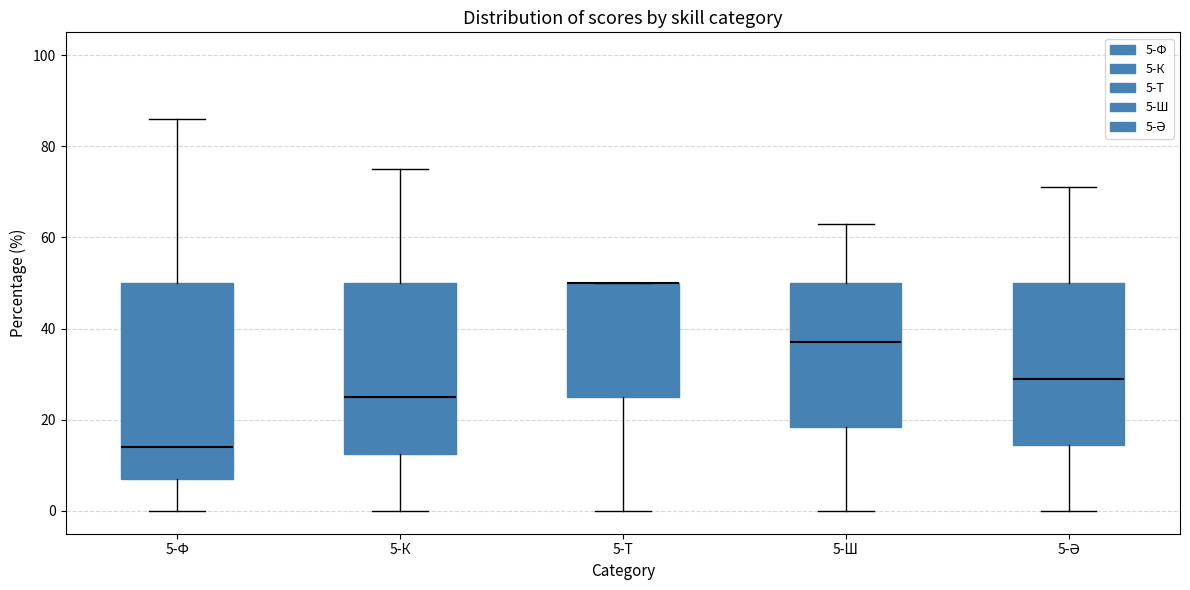

Where does the median line of the box for 5-Ф sit on the y-axis? The values are not printed on the chart, so give them approximately, as read against the axis.

14